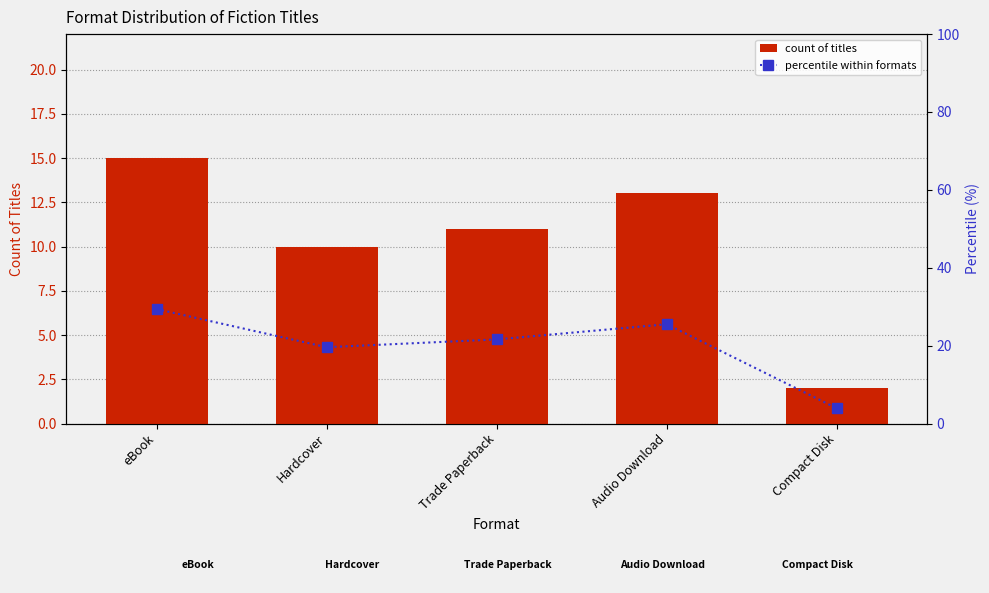

The percentile within formats series shows 3.9 at Compact Disk. True or false?

True